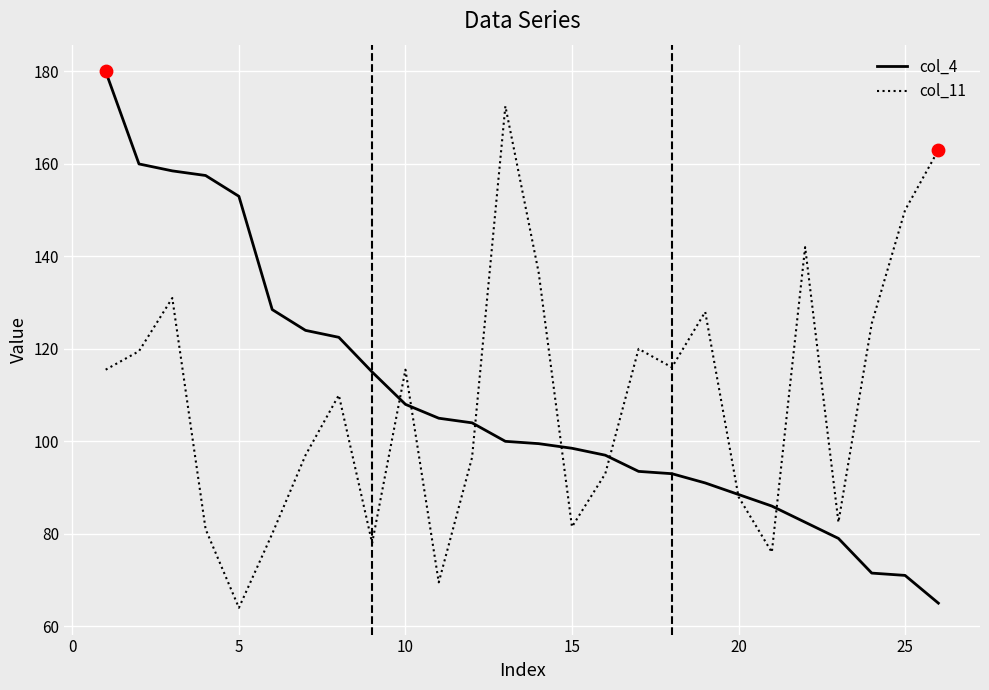

List the series in order of their peak value, highest first.

col_4, col_11